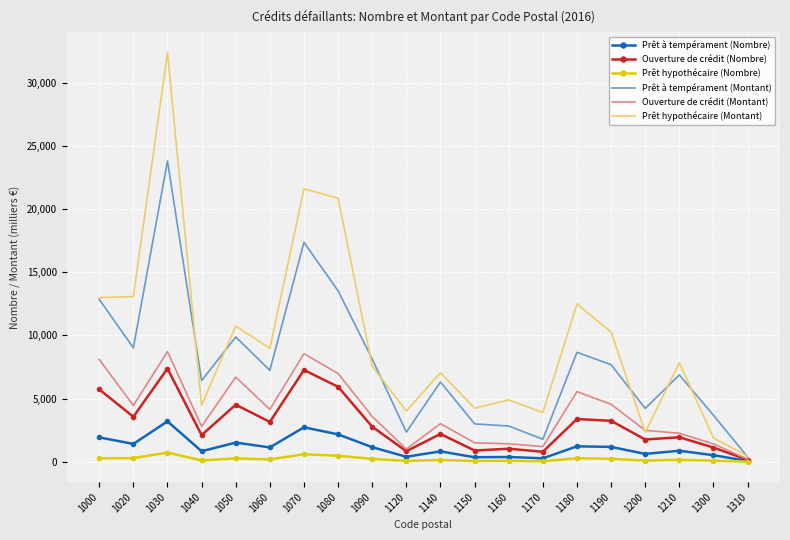

What is the difference between the maximum and minimum values in the Ouverture de crédit (Montant) series?

8501